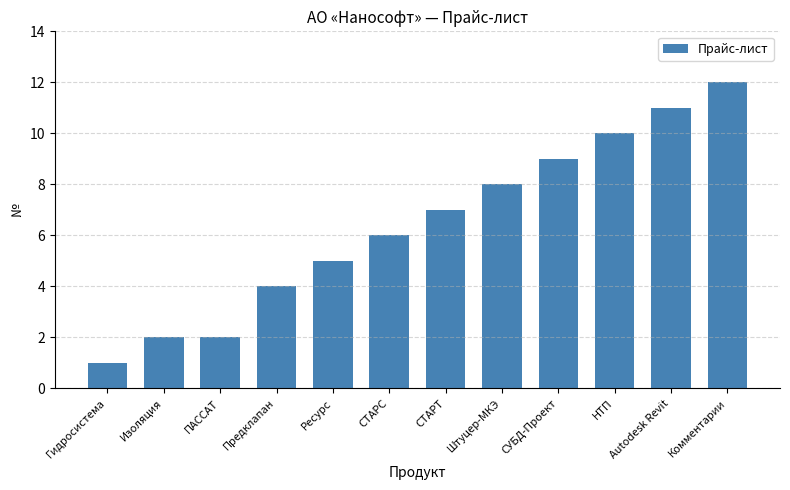

What is the label of the 4th bar from the left?

Предклапан